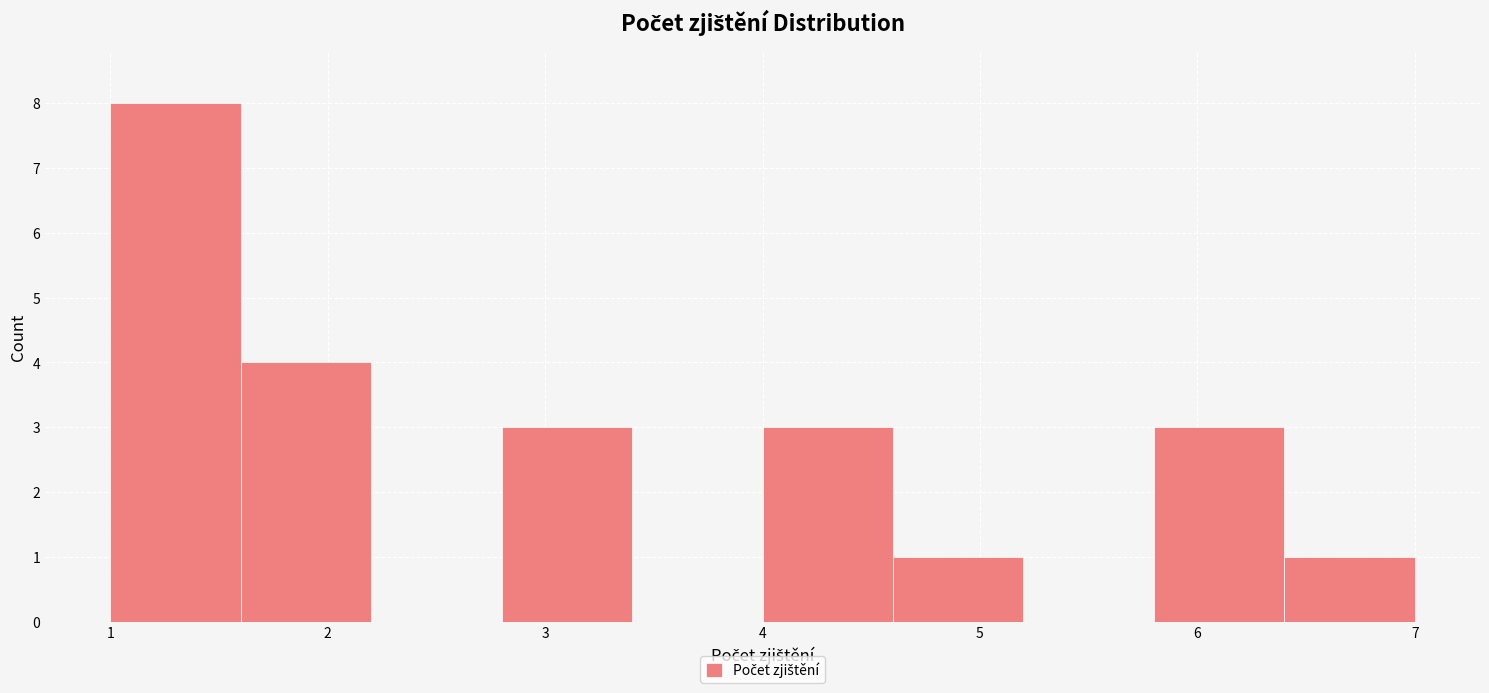

Reading left to right, transcribe this chart: for each bar, give the range it covers on the x-axis and its height. The values are not printed on the chart, so give them approximately, as read against the axis.

1.0 to 1.6: 8
1.6 to 2.2: 4
2.2 to 2.8: 0
2.8 to 3.4: 3
3.4 to 4.0: 0
4.0 to 4.6: 3
4.6 to 5.2: 1
5.2 to 5.8: 0
5.8 to 6.4: 3
6.4 to 7.0: 1